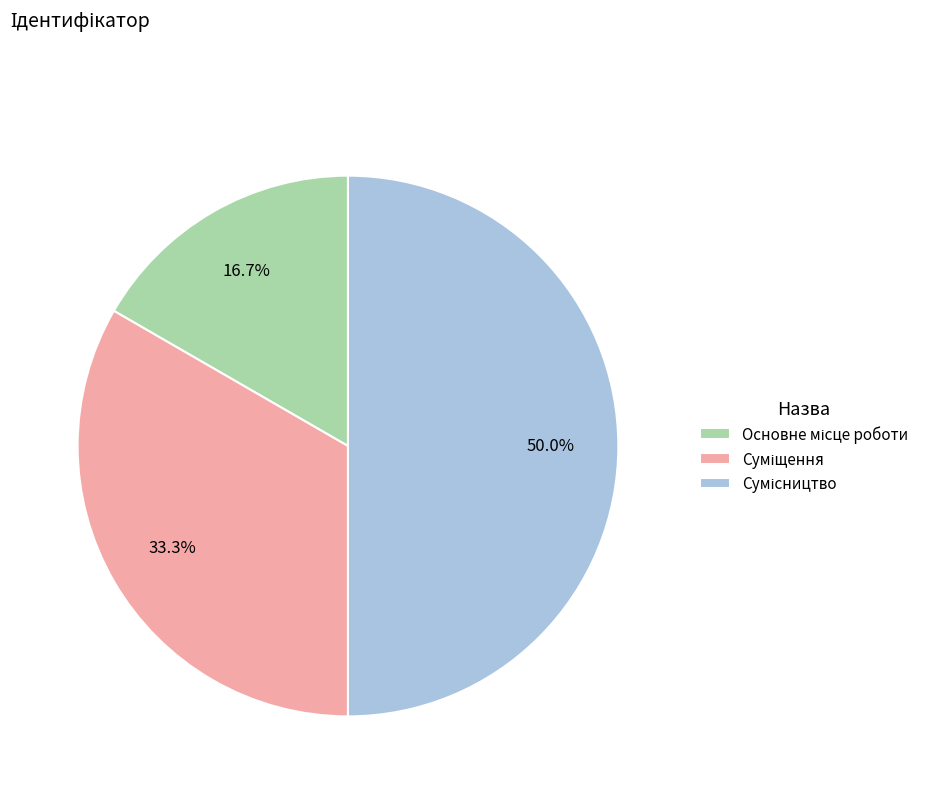

What percentage is the Суміщення slice, to the nearest percent?

33%